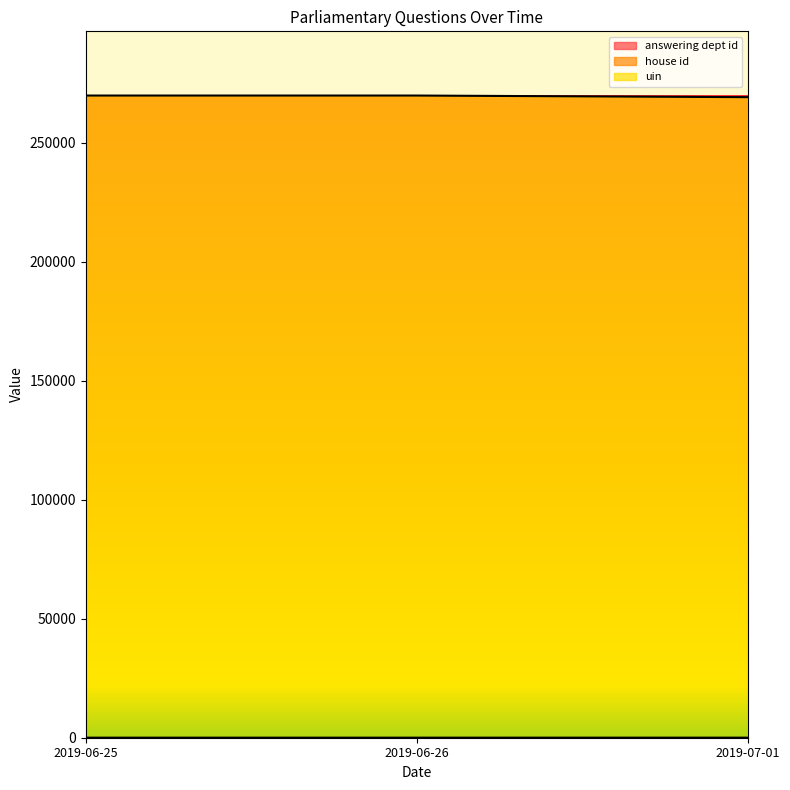

What position from the left is 2019-06-26?

2